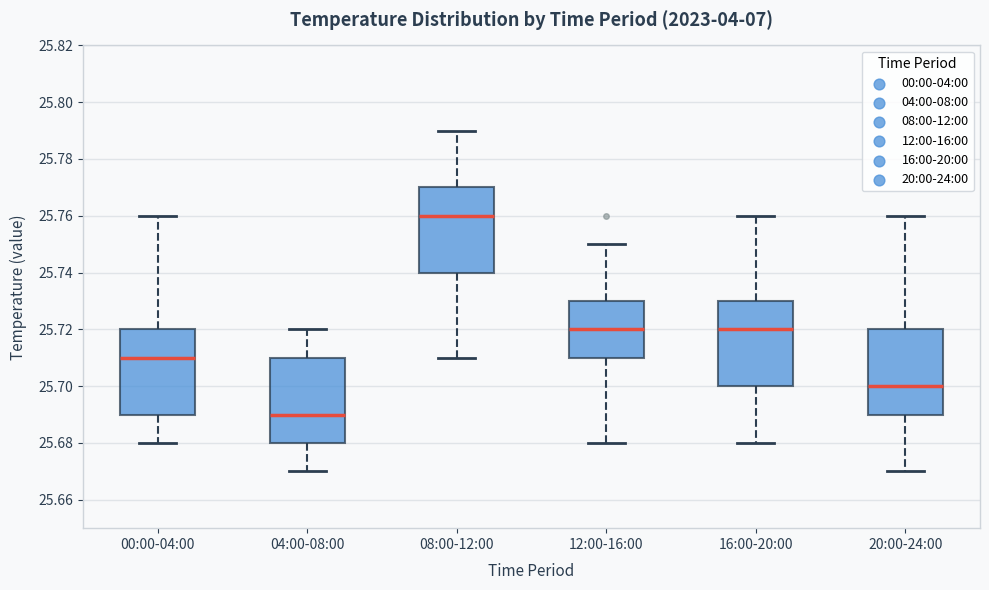

Reading left to right, read every box against the y-axis: the position of its median line, the range the box covers, and the ends of its whiskers. The values are not printed on the chart, so give them approximately, as read against the axis.

00:00-04:00: median 25.71, box 25.69 to 25.72, whiskers 25.68 to 25.76
04:00-08:00: median 25.69, box 25.68 to 25.71, whiskers 25.67 to 25.72
08:00-12:00: median 25.76, box 25.74 to 25.77, whiskers 25.71 to 25.79
12:00-16:00: median 25.72, box 25.71 to 25.73, whiskers 25.68 to 25.75
16:00-20:00: median 25.72, box 25.70 to 25.73, whiskers 25.68 to 25.76
20:00-24:00: median 25.70, box 25.69 to 25.72, whiskers 25.67 to 25.76